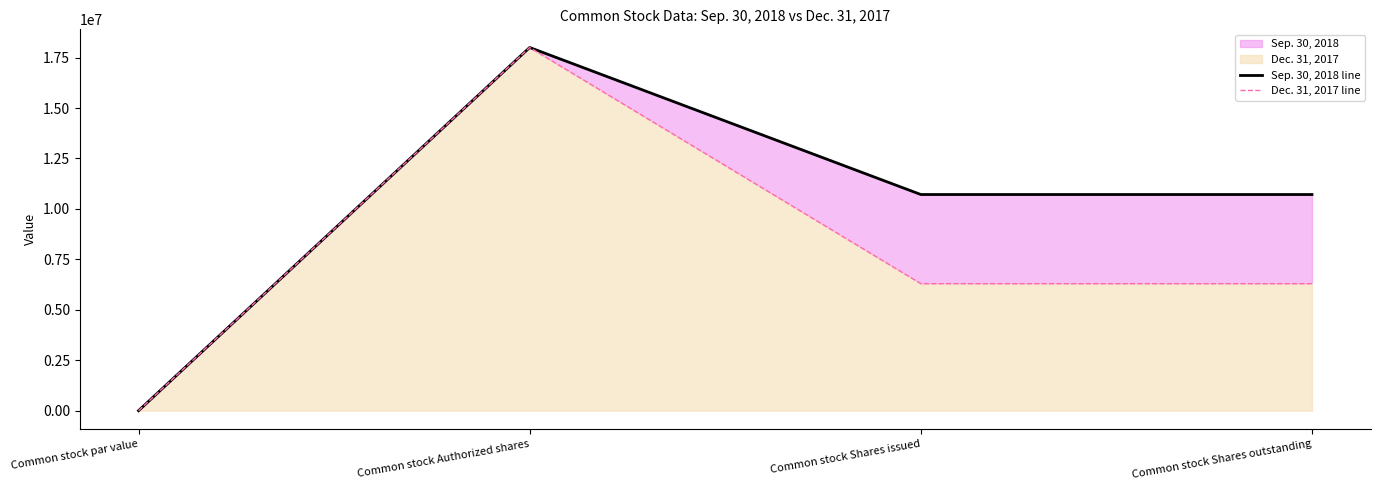

At which label does Dec. 31, 2017 line reach its minimum?

Common stock par value